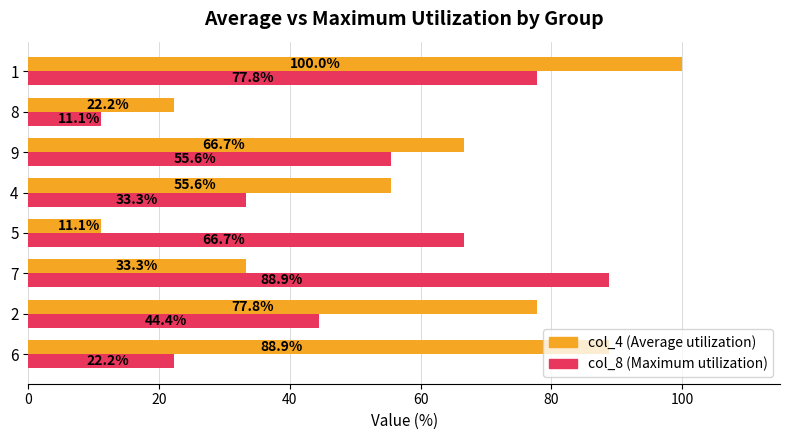

What is the difference between the highest and lowest values at 9?

11.1